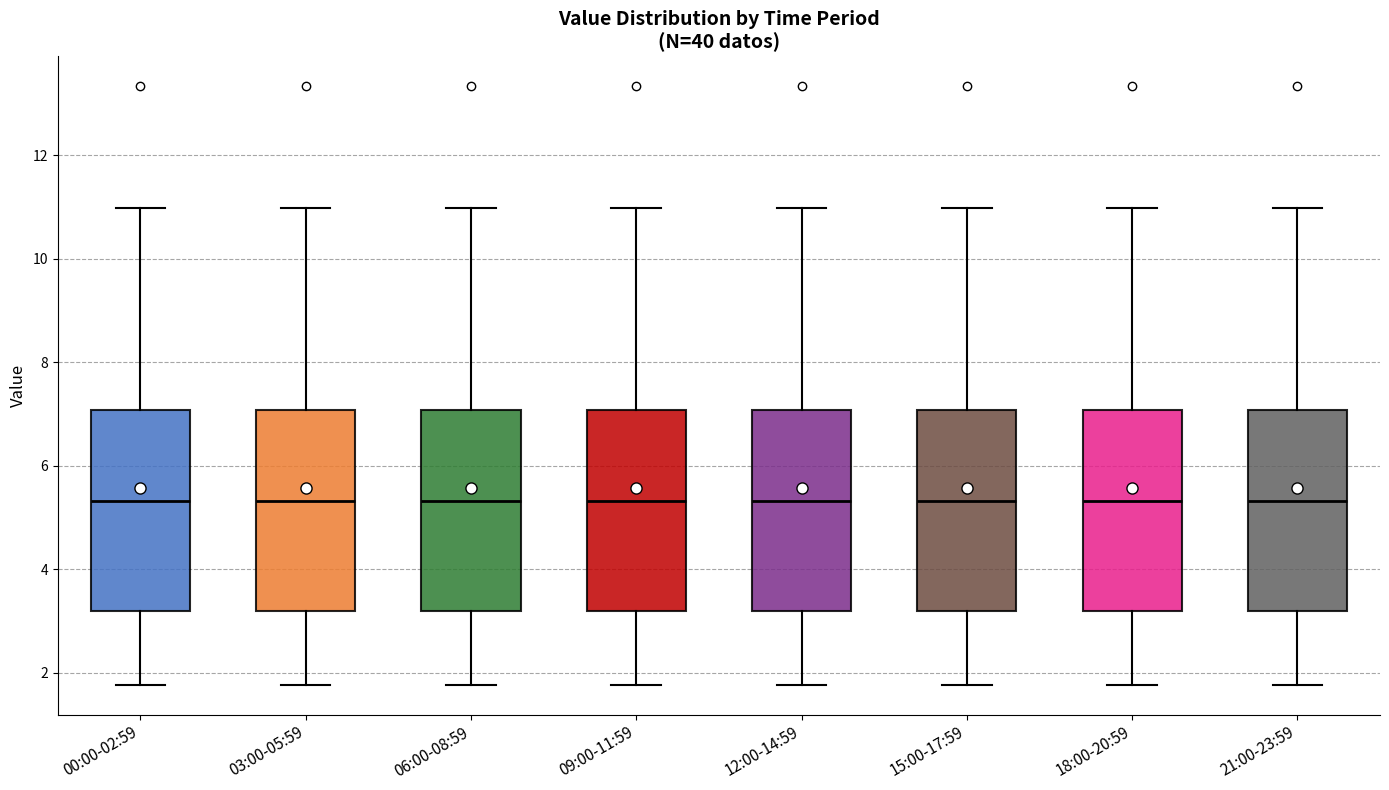

Reading left to right, read every box against the y-axis: the position of its median line, the range the box covers, and the ends of its whiskers. The values are not printed on the chart, so give them approximately, as read against the axis.

00:00-02:59: median 5.4, box 3.2 to 7.0, whiskers 1.8 to 11.0
03:00-05:59: median 5.4, box 3.2 to 7.0, whiskers 1.8 to 11.0
06:00-08:59: median 5.4, box 3.2 to 7.0, whiskers 1.8 to 11.0
09:00-11:59: median 5.4, box 3.2 to 7.0, whiskers 1.8 to 11.0
12:00-14:59: median 5.4, box 3.2 to 7.0, whiskers 1.8 to 11.0
15:00-17:59: median 5.4, box 3.2 to 7.0, whiskers 1.8 to 11.0
18:00-20:59: median 5.4, box 3.2 to 7.0, whiskers 1.8 to 11.0
21:00-23:59: median 5.4, box 3.2 to 7.0, whiskers 1.8 to 11.0